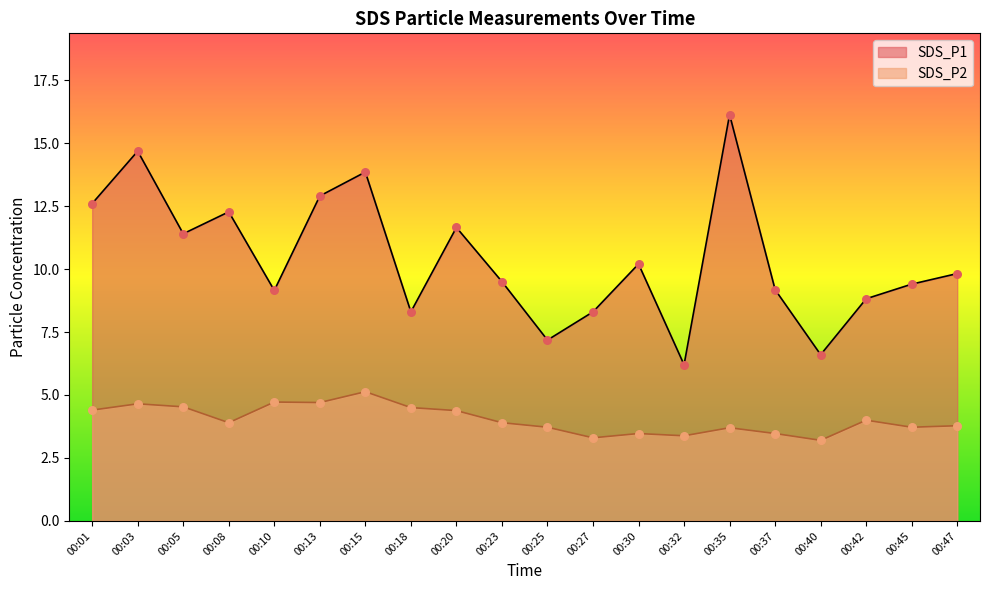

Which series reaches the minimum Y coordinate?

SDS_P2